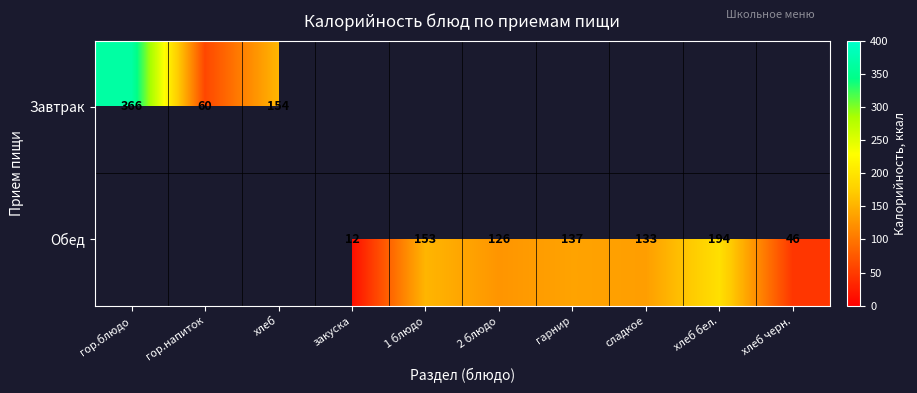

Count the number of categories in the chart.

10